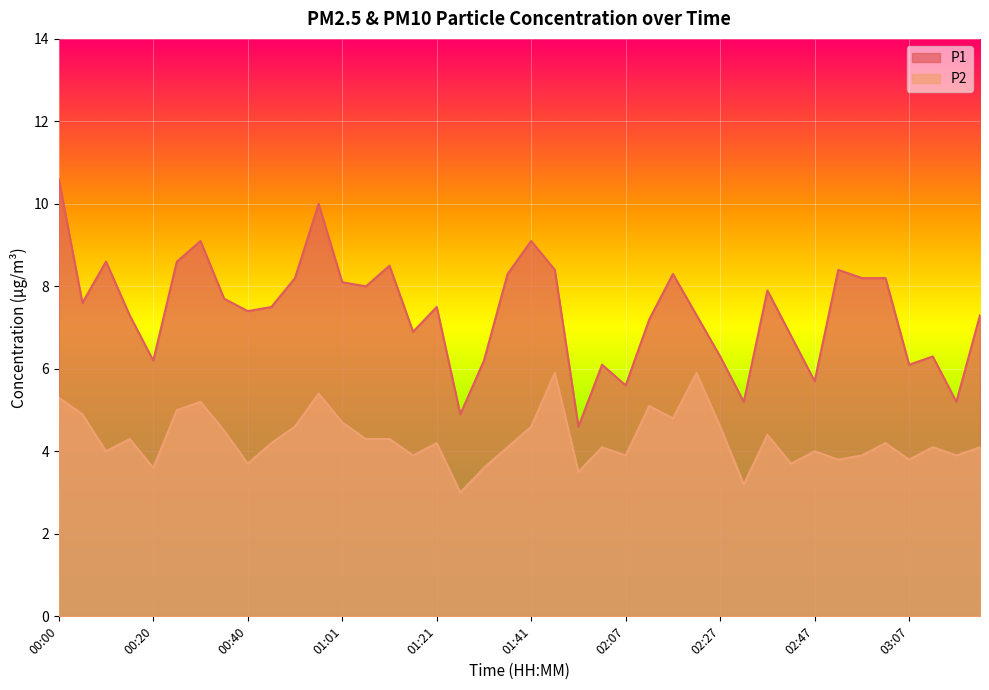

What is the difference between the highest and lowest values at 01:11?

4.2